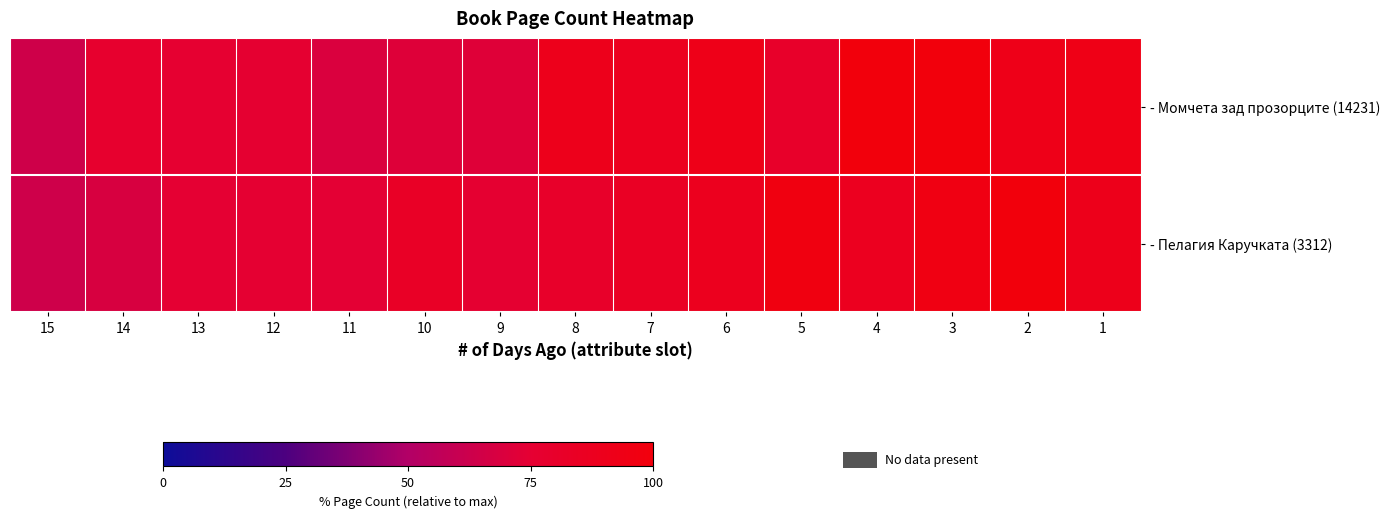

How many categories are shown in the chart?

15